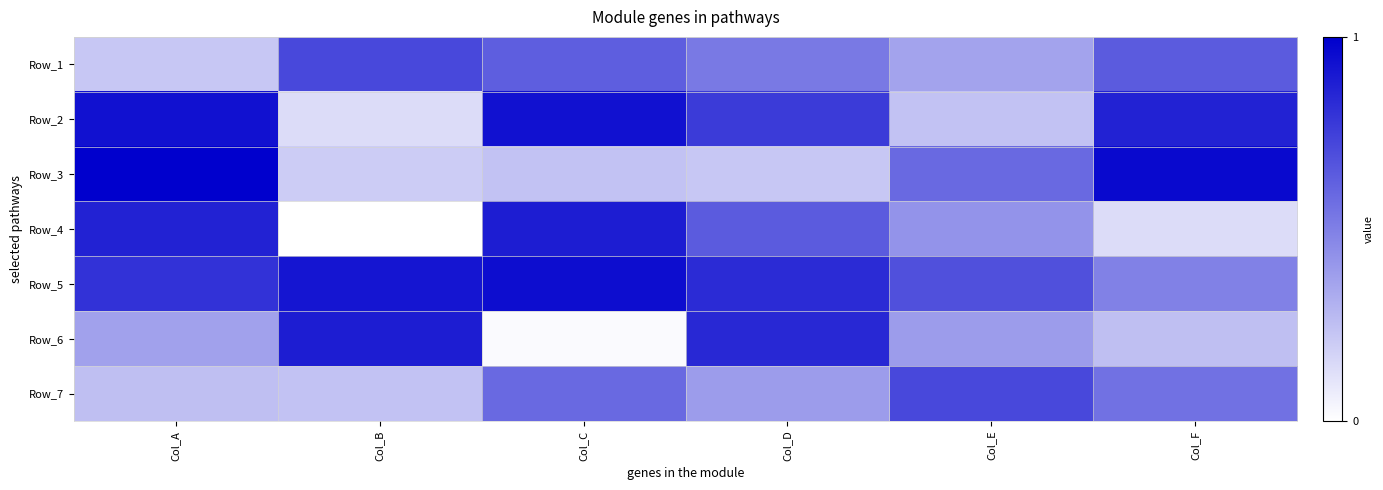

Reading left to right, transcribe all the data shown in this chart.

Row_1: Col_A=0.2	Col_B=0.7	Col_C=0.6	Col_D=0.5	Col_E=0.4	Col_F=0.6
Row_2: Col_A=0.9	Col_B=0.1	Col_C=0.9	Col_D=0.8	Col_E=0.2	Col_F=0.9
Row_3: Col_A=1.0	Col_B=0.2	Col_C=0.2	Col_D=0.2	Col_E=0.6	Col_F=1.0
Row_4: Col_A=0.9	Col_B=0.0	Col_C=0.9	Col_D=0.6	Col_E=0.4	Col_F=0.1
Row_5: Col_A=0.8	Col_B=0.9	Col_C=0.9	Col_D=0.8	Col_E=0.7	Col_F=0.5
Row_6: Col_A=0.4	Col_B=0.9	Col_C=0.0	Col_D=0.8	Col_E=0.4	Col_F=0.3
Row_7: Col_A=0.3	Col_B=0.2	Col_C=0.6	Col_D=0.4	Col_E=0.7	Col_F=0.6